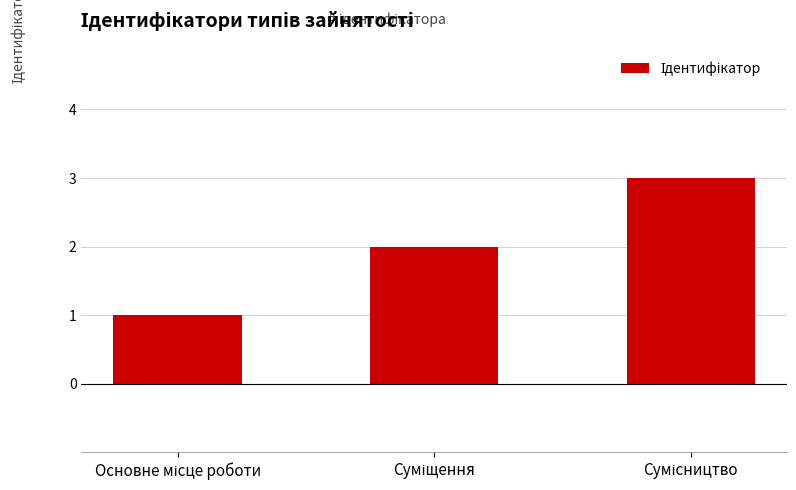

What is the greatest value displayed?

3